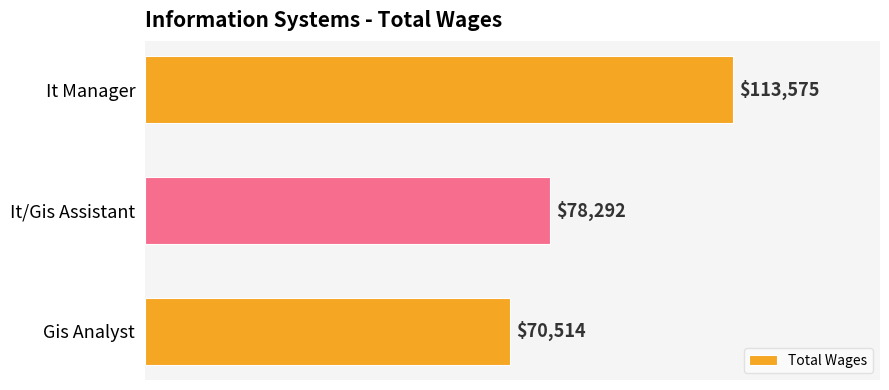

Between It/Gis Assistant and It Manager, which is larger?

It Manager